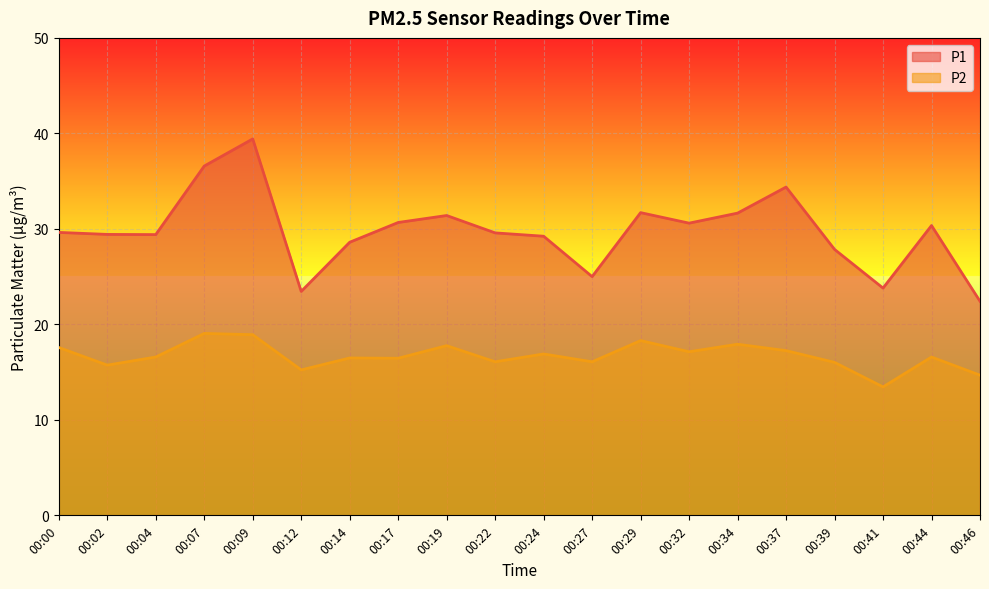

The P2 series shows 17.6 at 00:00. True or false?

True